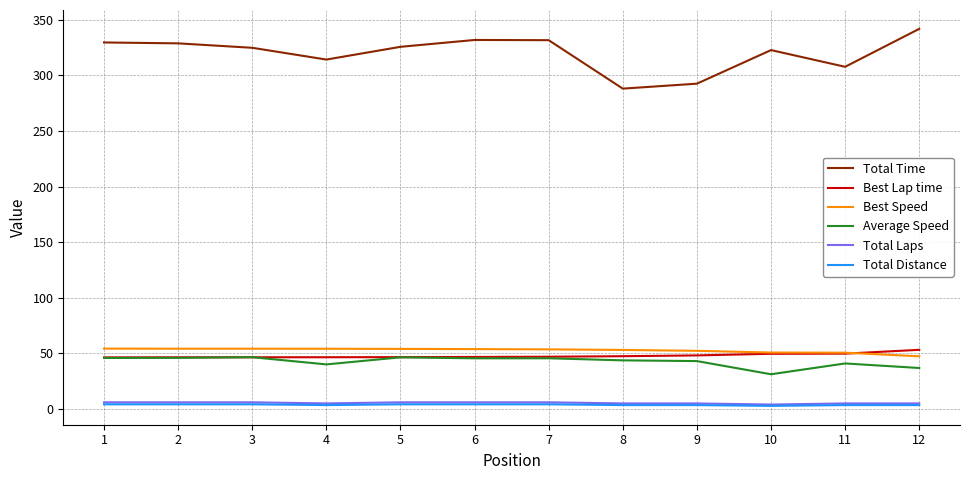

True or false: Total Laps and Average Speed cross at least once.

False